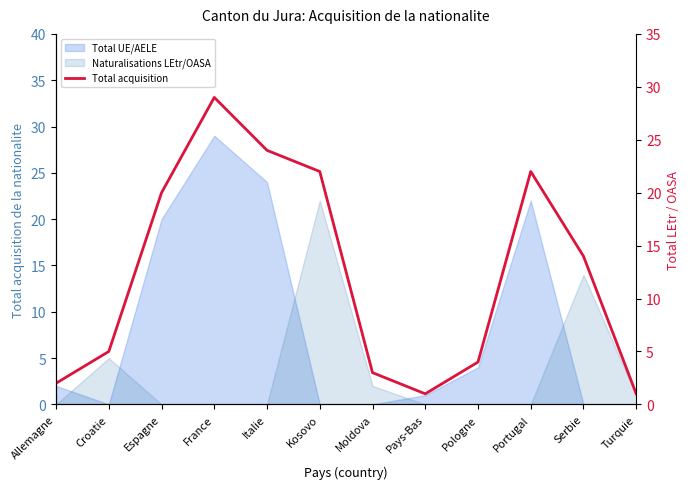

Where is the first local minimum?

Pays-Bas